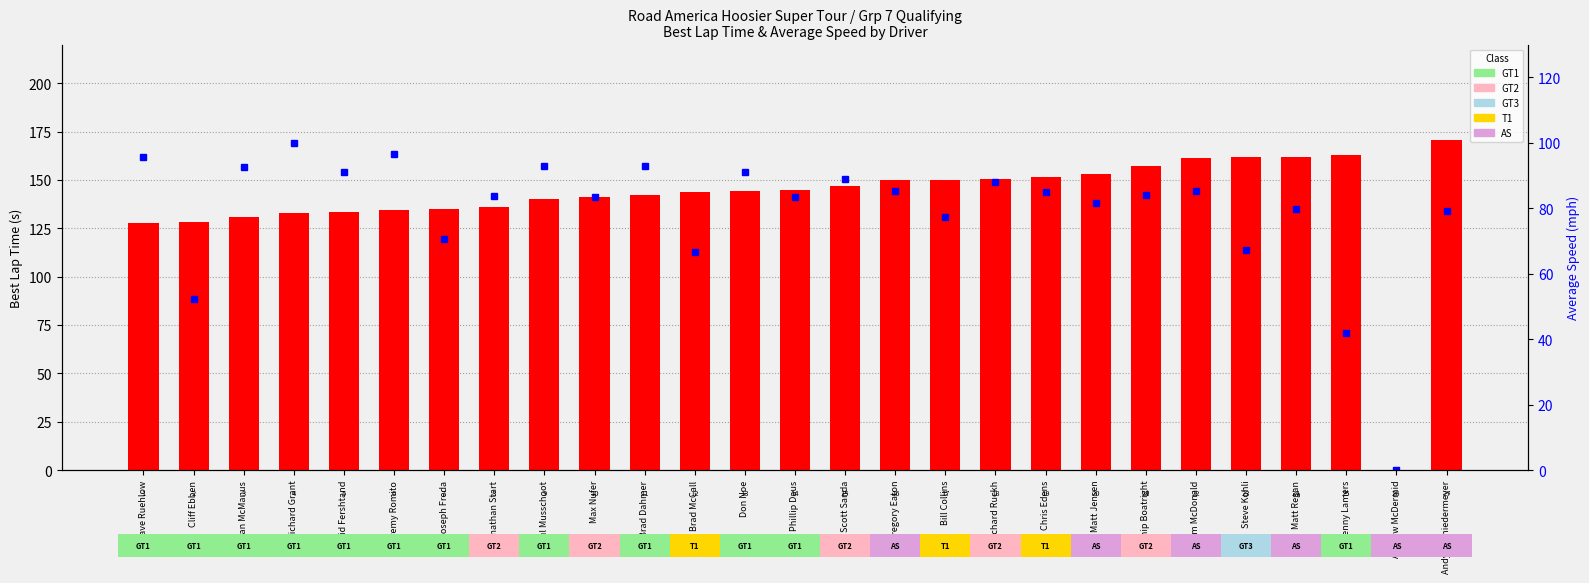

At Max Nufer, list the series in order from largest to smallest.

Best Lap time, Average Speed